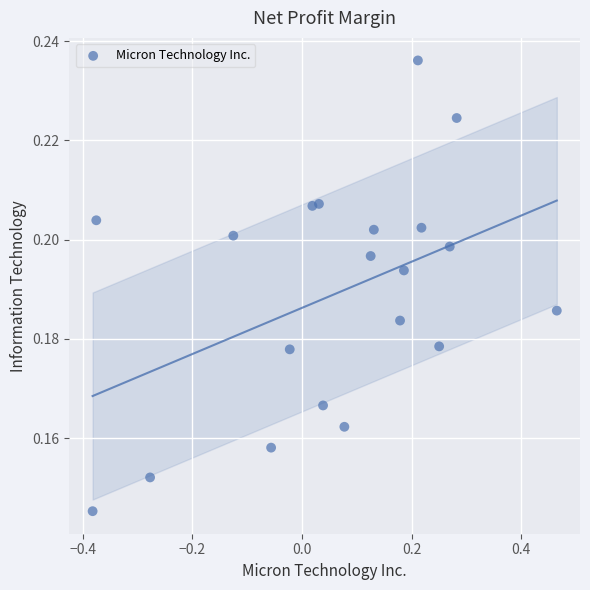

What is the range of X values (max minus min)?

0.8